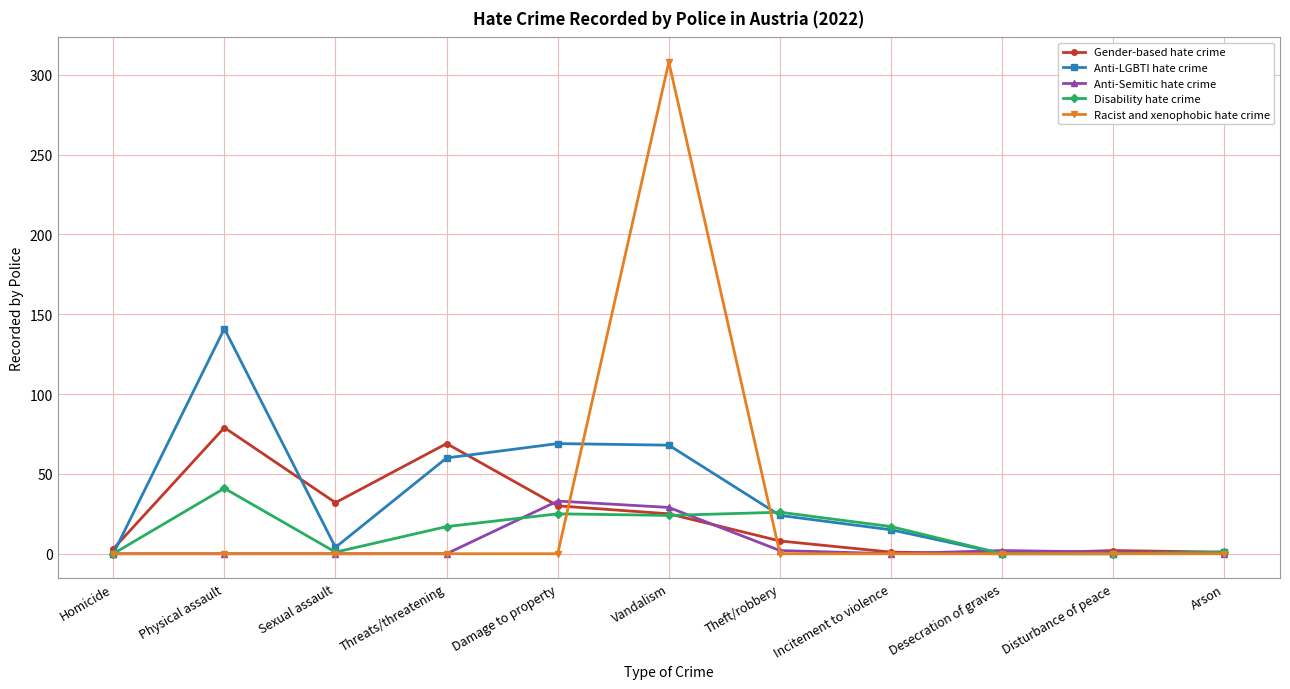

The Racist and xenophobic hate crime series shows 0 at Homicide. True or false?

True